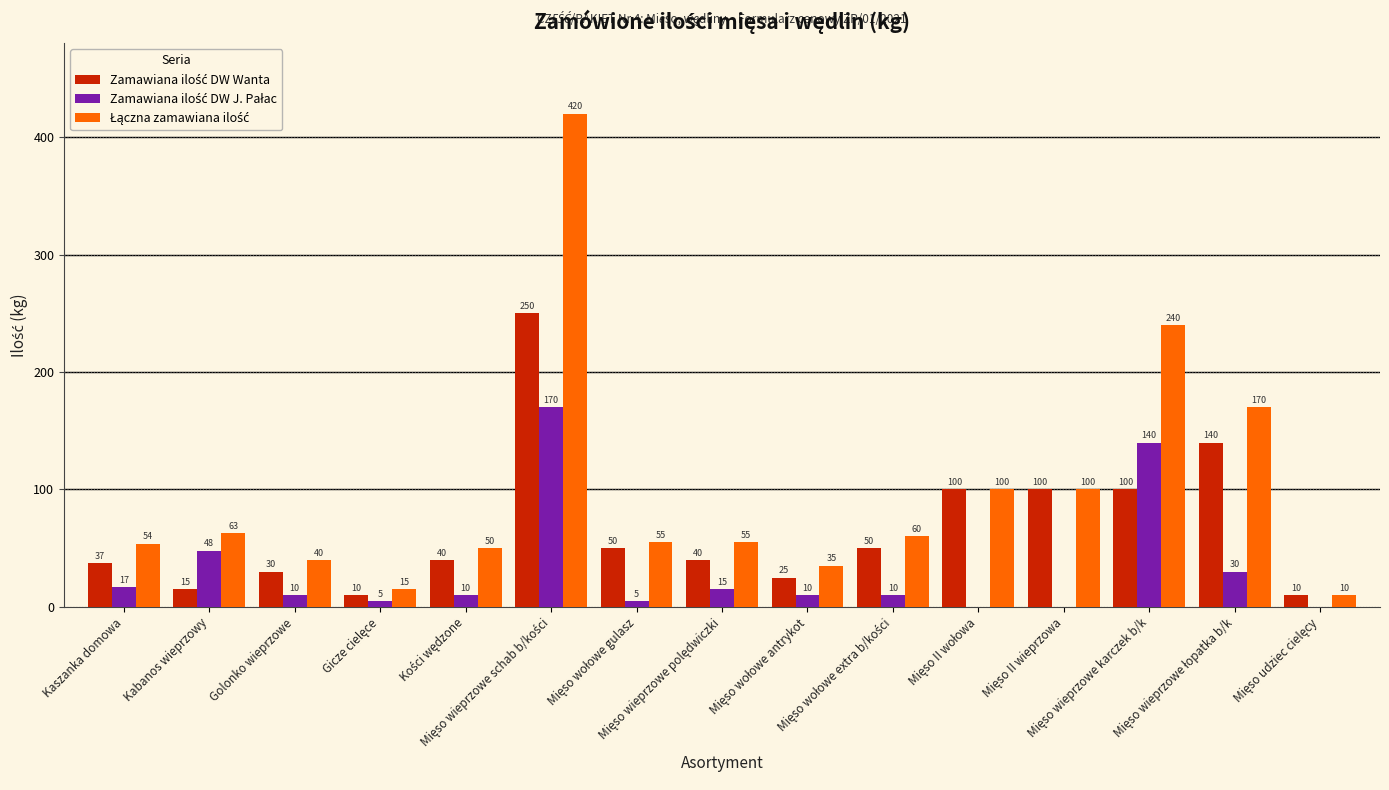

What is the greatest value displayed?

420